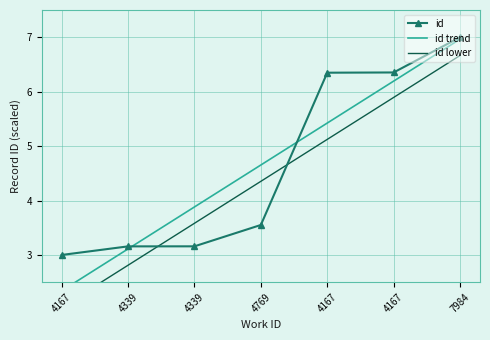

At how many categories does at least one series exceed 4?

4